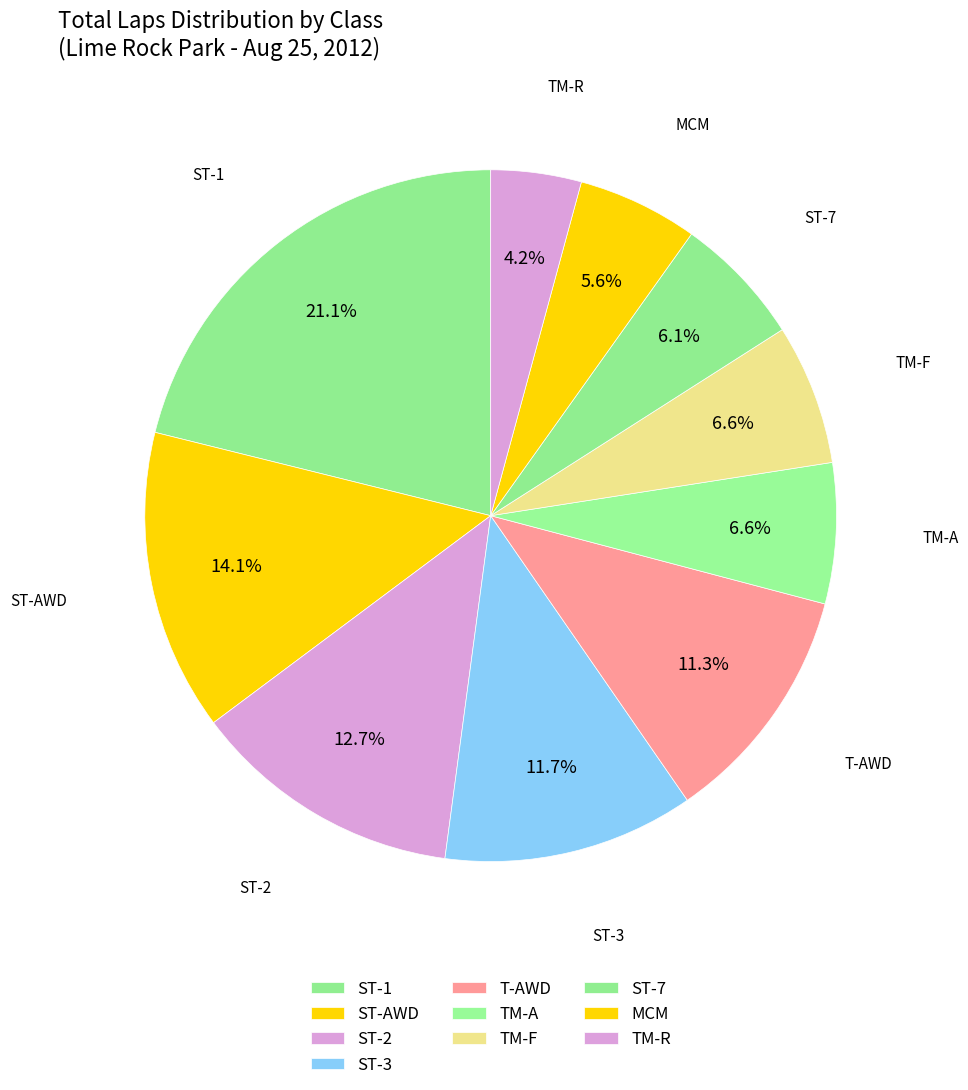

How many slices are in this pie chart?

10